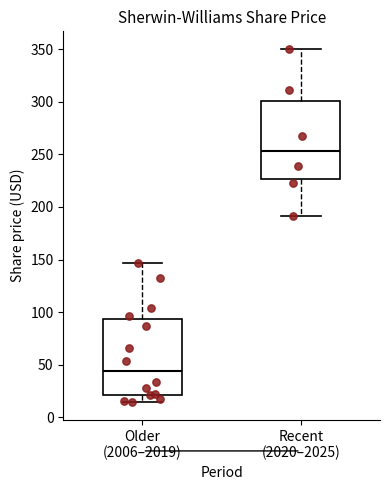

Reading left to right, transcribe this box plot: for each box, give where its median line is, the range the box spans, and where its two whiskers end, as read against the y-axis. The values are not printed on the chart, so give them approximately, as read against the axis.

Older (2006–2019): median 45, box 20 to 95, whiskers 15 to 145
Recent (2020–2025): median 255, box 225 to 300, whiskers 190 to 350